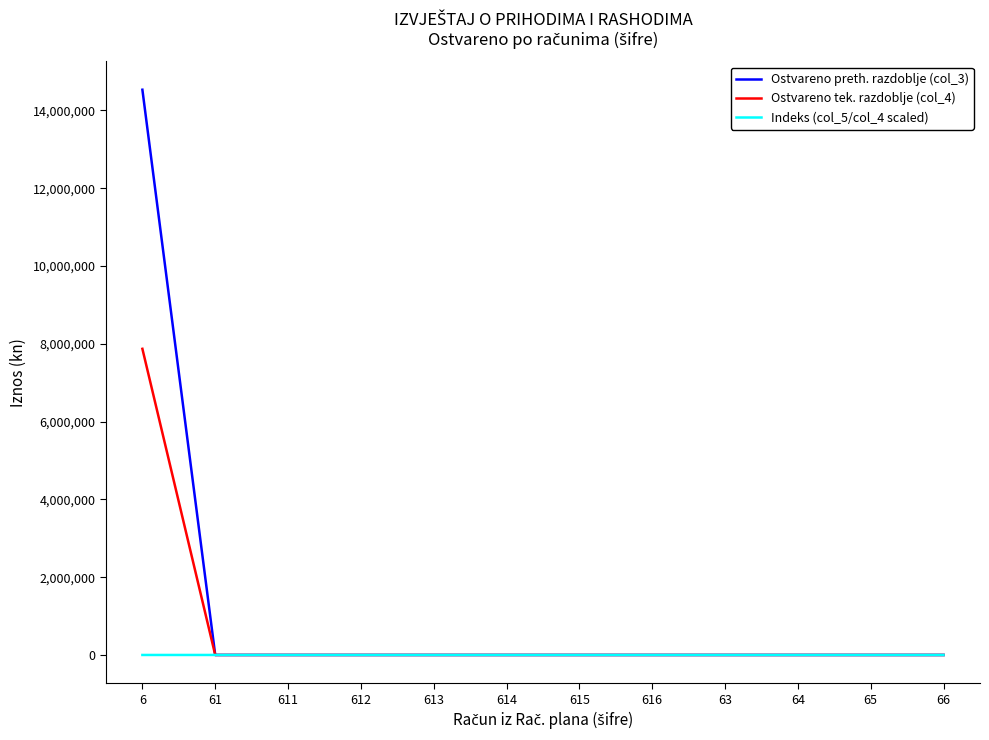

Which series has the largest total across all categories?

Ostvareno preth. razdoblje (col_3)